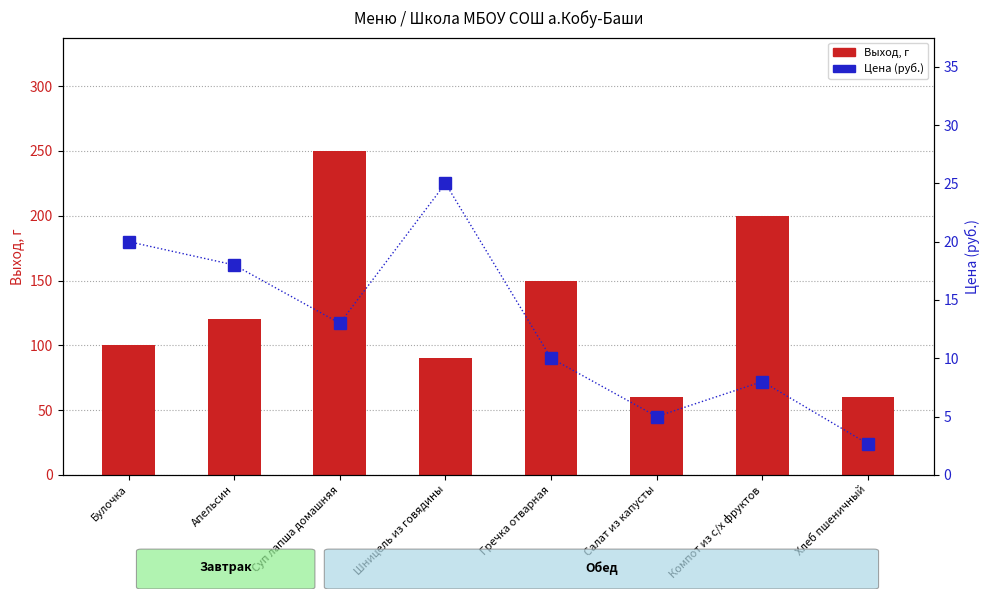

What is the label of the 3rd bar from the right?

Салат из капусты